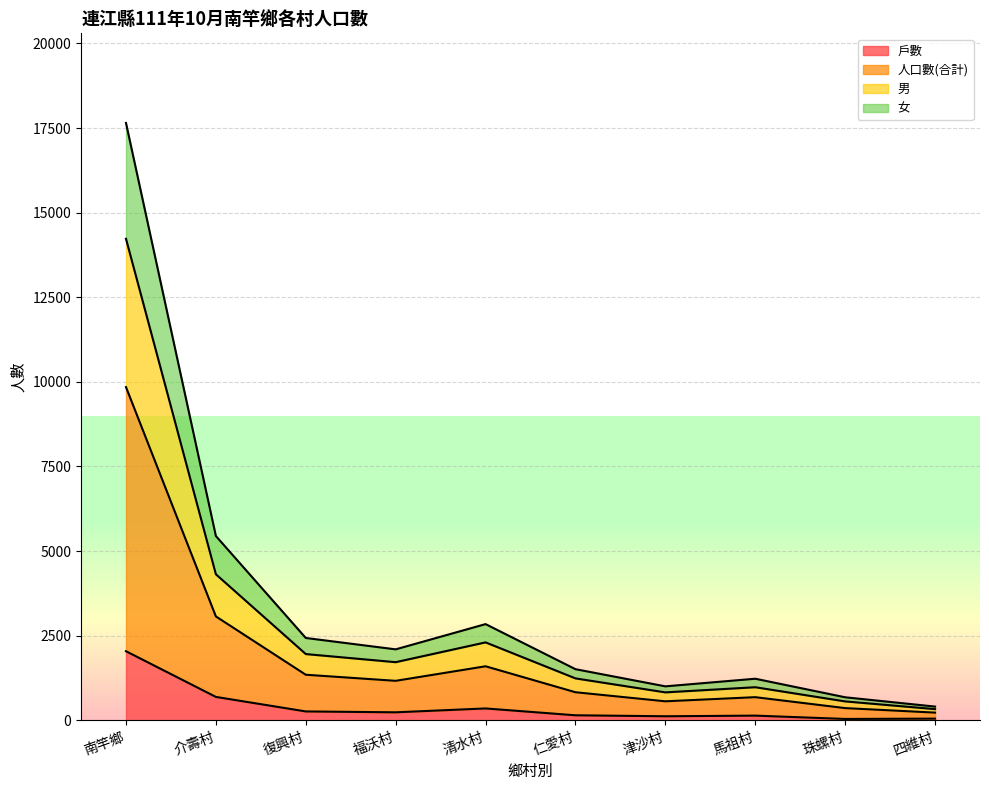

Which has a higher value, 仁愛村 or 清水村?

清水村